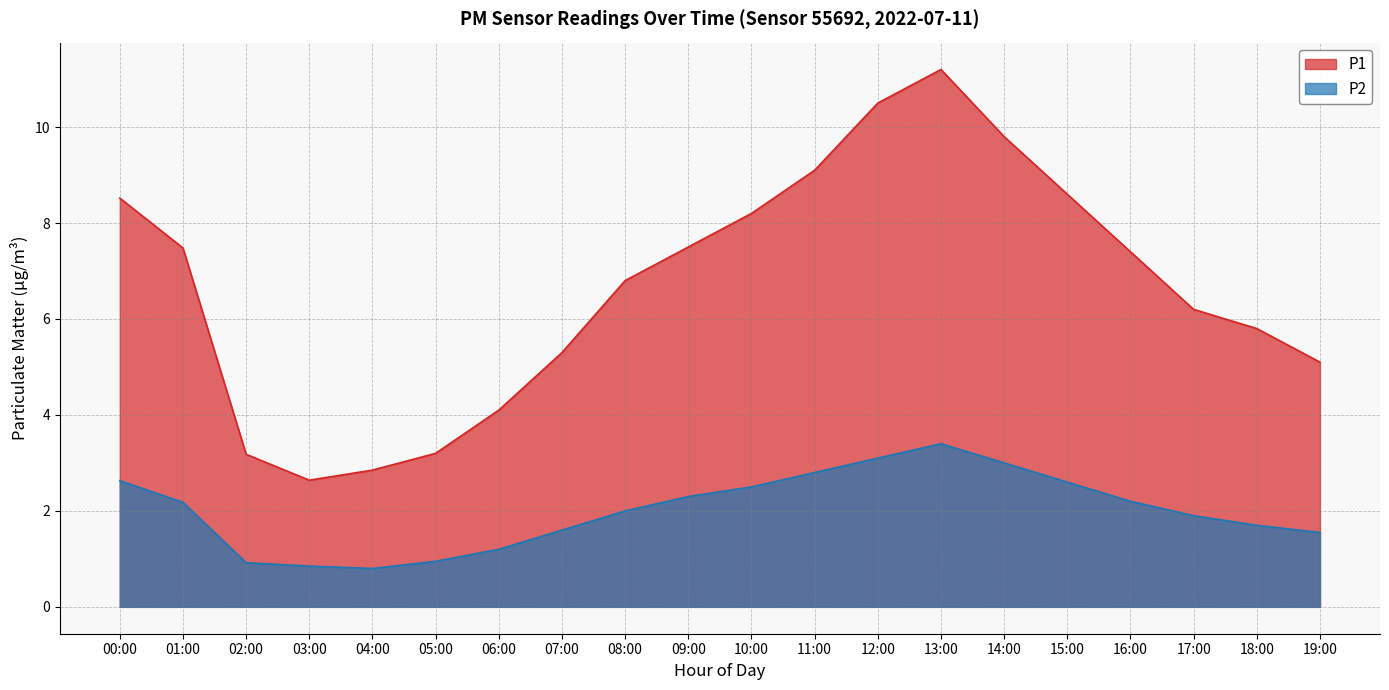

Which series changed the most between 11:00 and 16:00?

P1